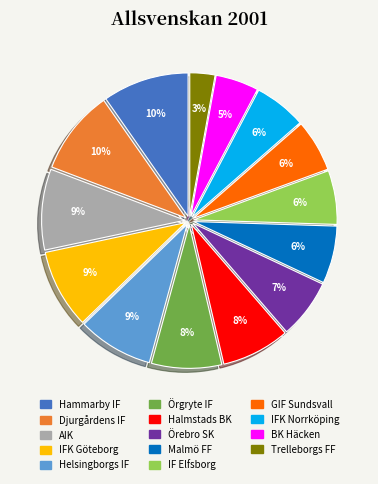

Do IFK Norrköping and Malmö FF together represent more than half of the pie?

No